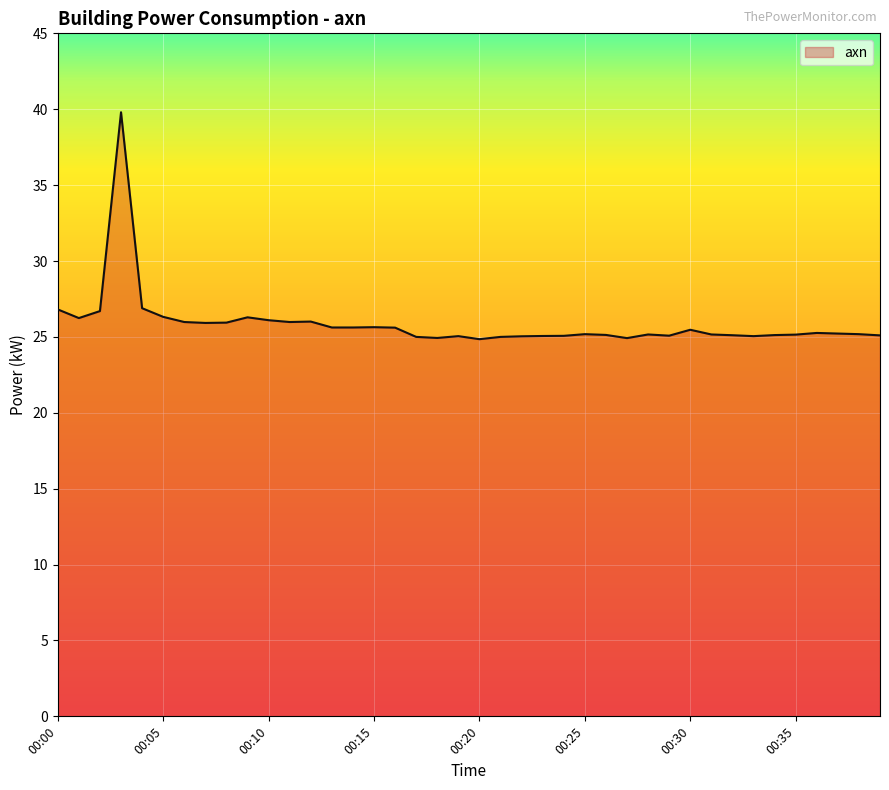

What is the maximum value shown in the chart?

39.8